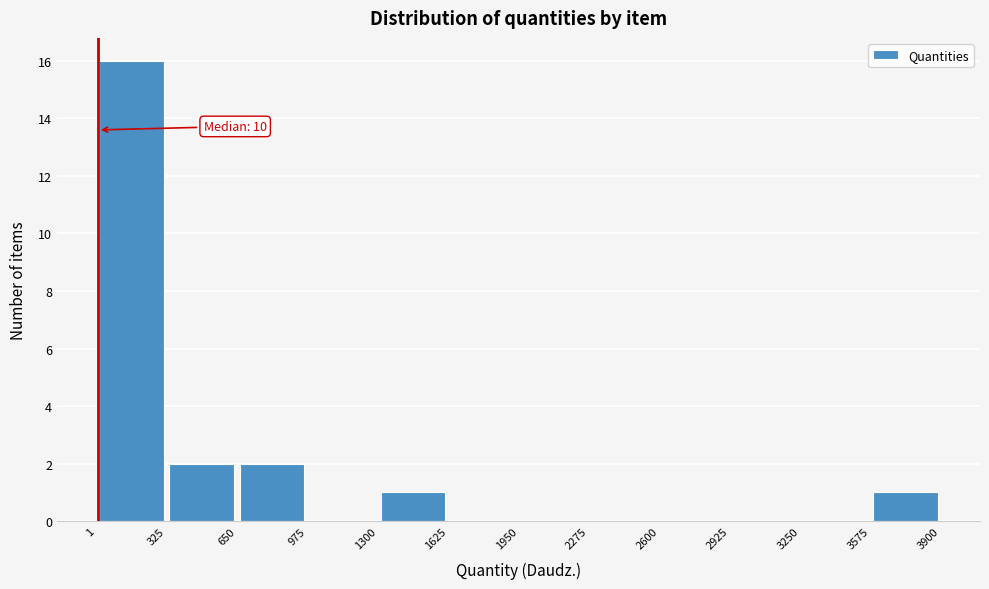

Which range on the x-axis has the tallest bar?

1 to 325